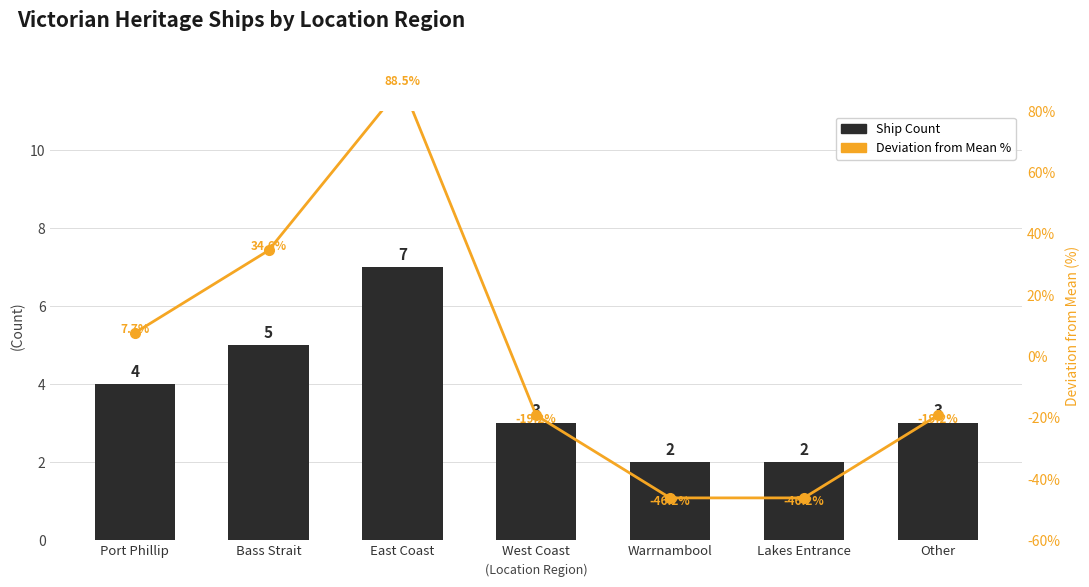

Which series has the largest range (max minus min)?

Deviation from Mean %